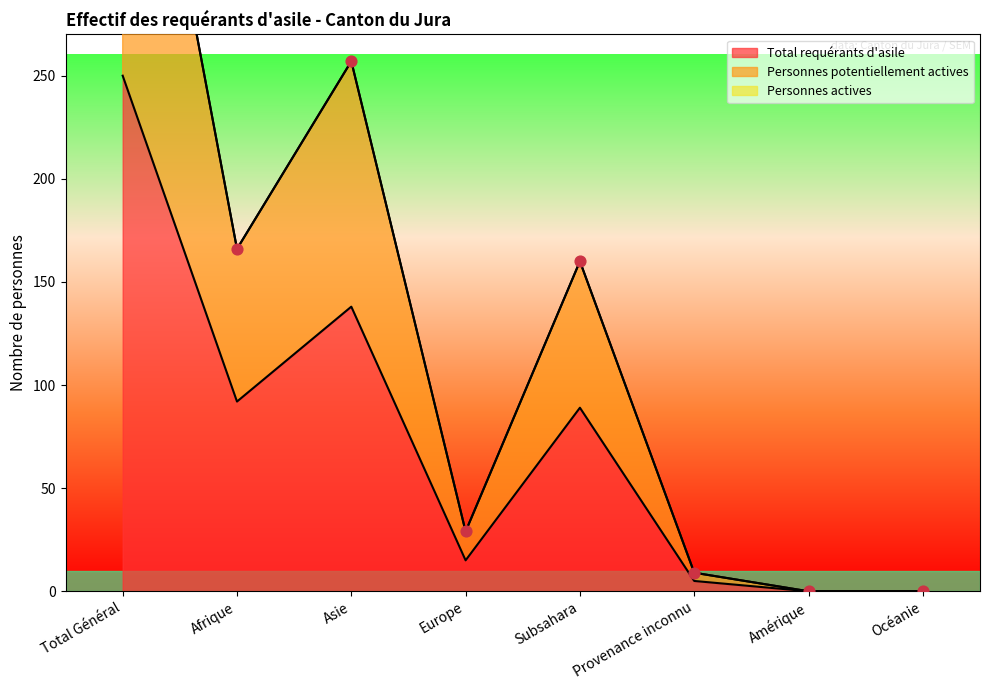

At which category is the sum across all series the highest?

Total Général